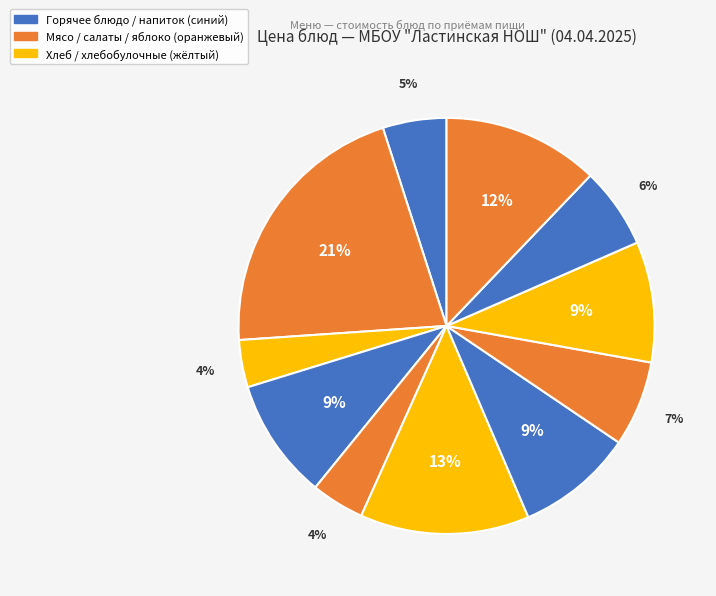

How many slices are in this pie chart?

11